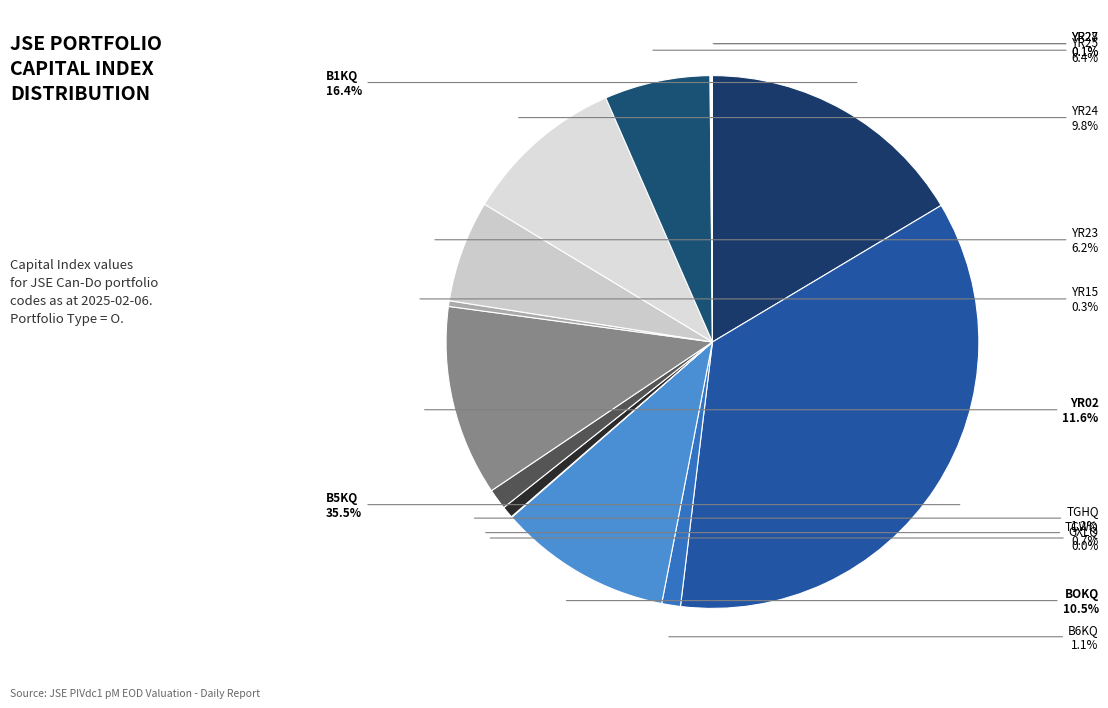

Does TGHQ account for over 50% of the chart?

No